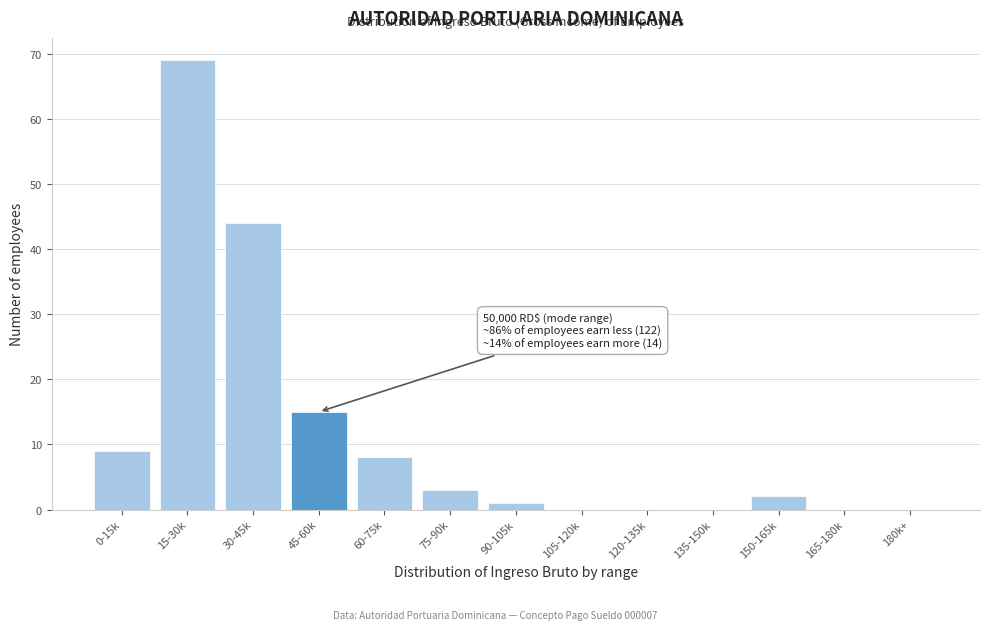

Reading left to right, list all the values displayed in this chart.

0-15k=9	15-30k=69	30-45k=44	45-60k=15	60-75k=8	75-90k=3	90-105k=1	105-120k=0	120-135k=0	135-150k=0	150-165k=2	165-180k=0	180k+=0